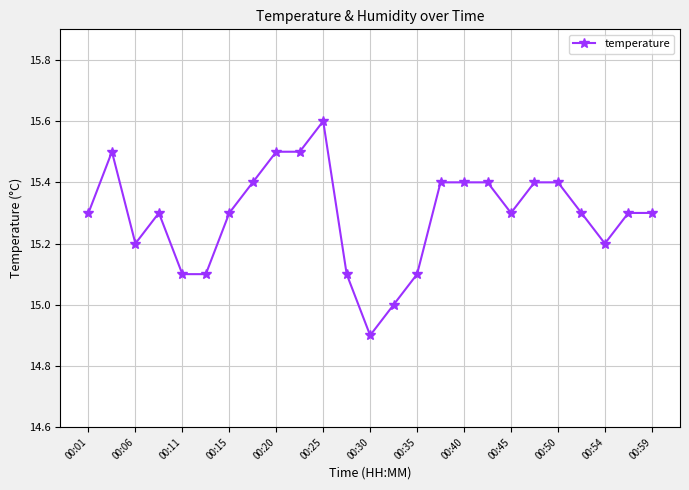

What is the value of the 8th point from the left?

15.4